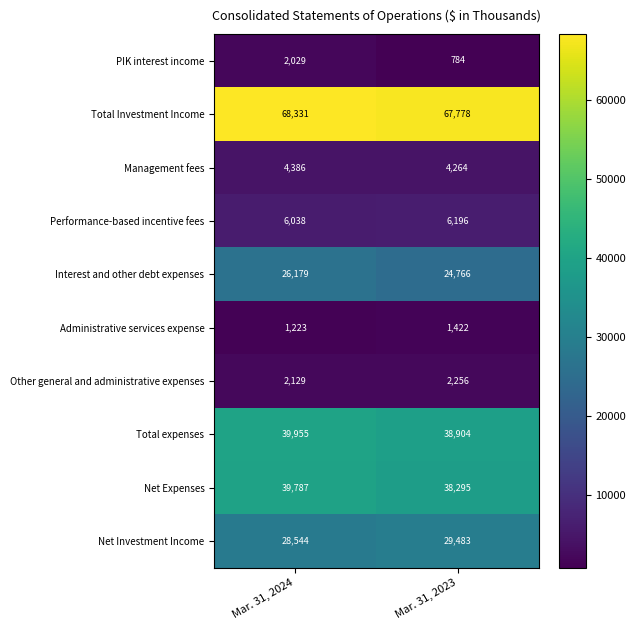

What is the difference between the highest and lowest values at Mar. 31, 2023?

66994